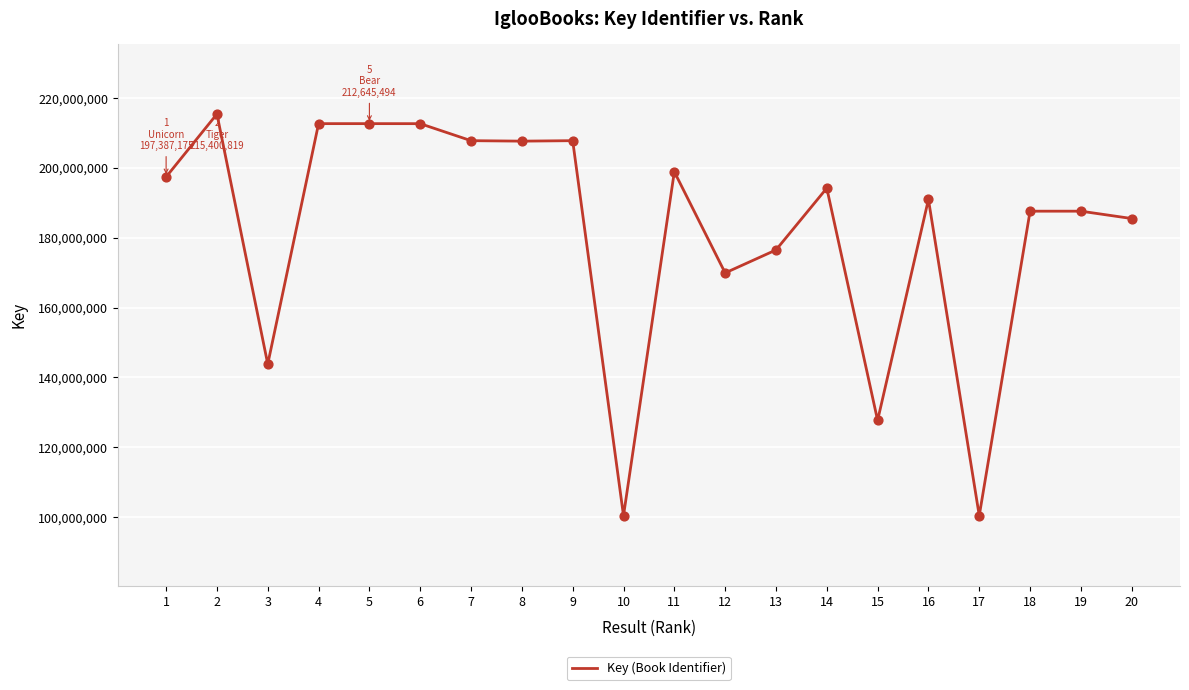

What is the change in value from 4 to 16?

-21698853